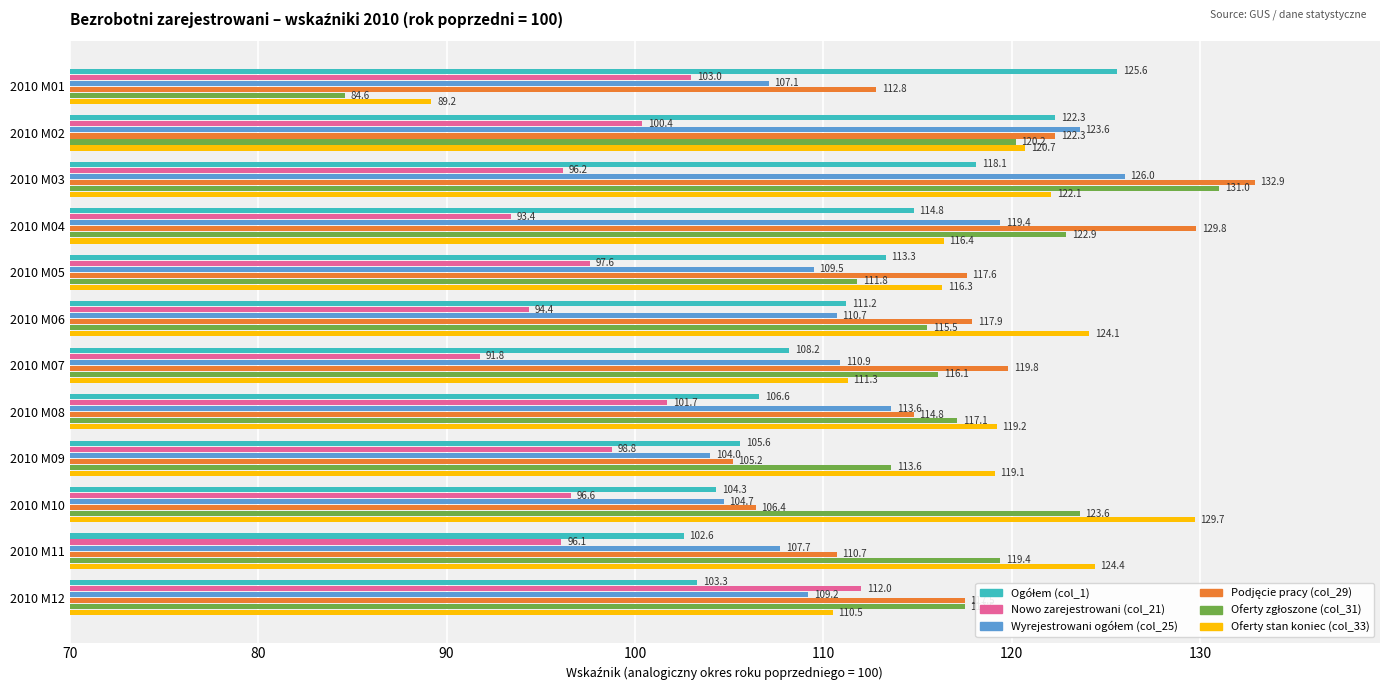

At which category is the sum across all series the highest?

2010 M03